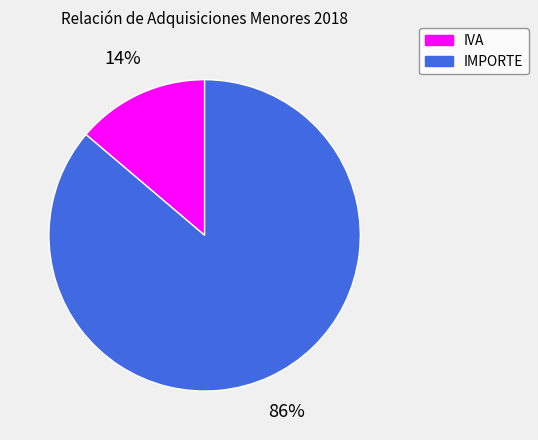

What is the majority slice?

IMPORTE